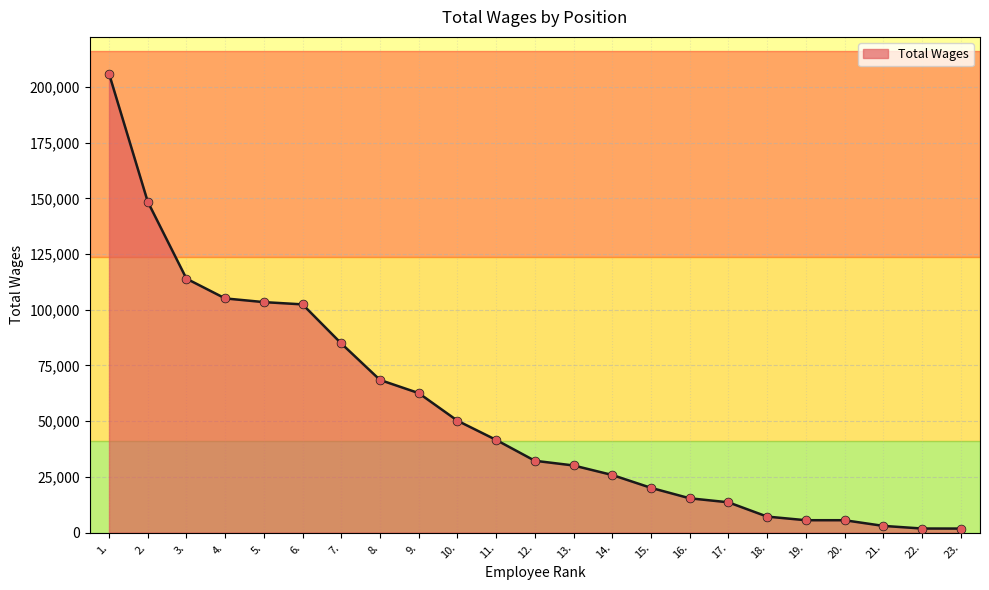

What is the change in value from 5. to 7.?

-18553